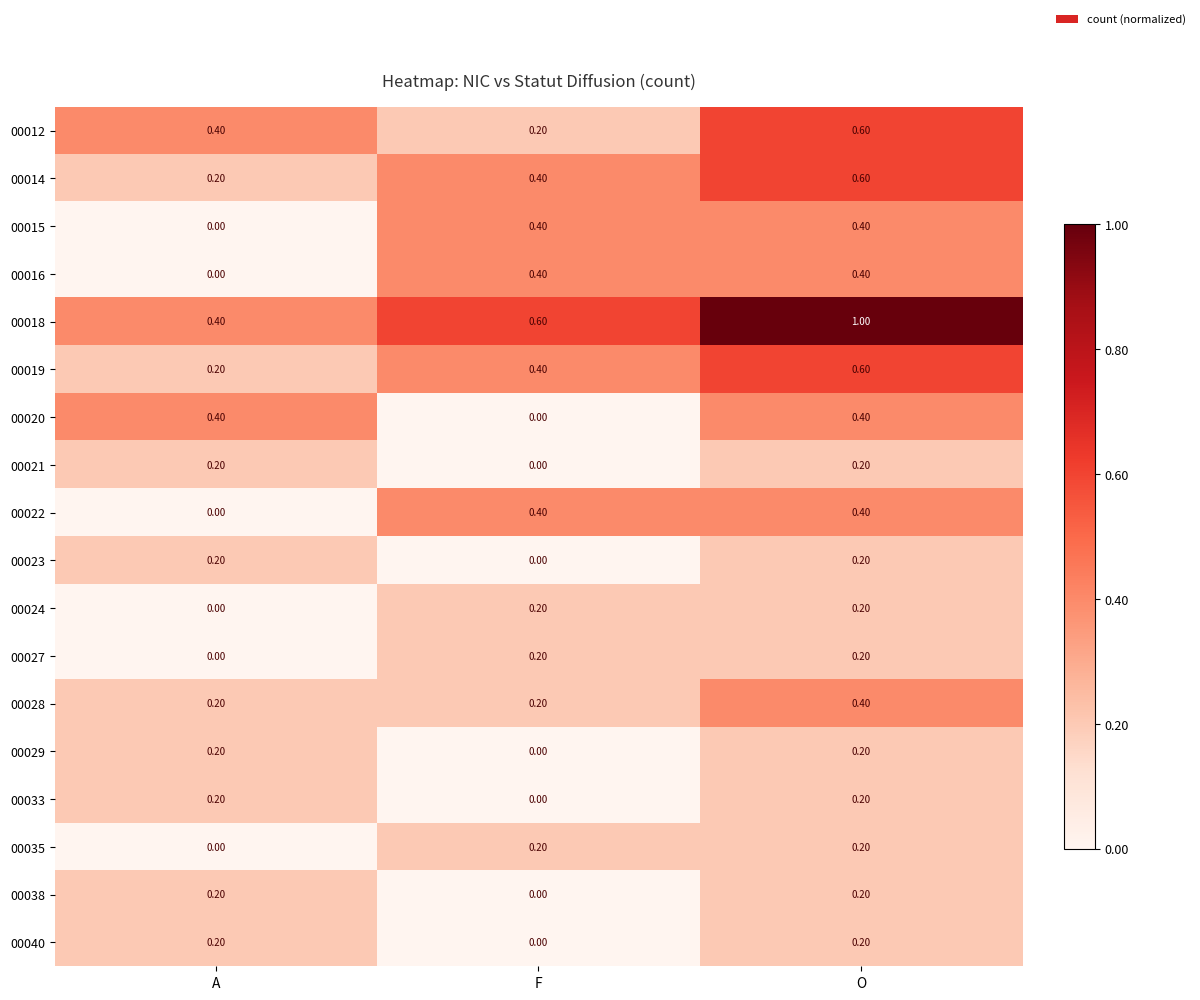

How many categories are shown in the chart?

3